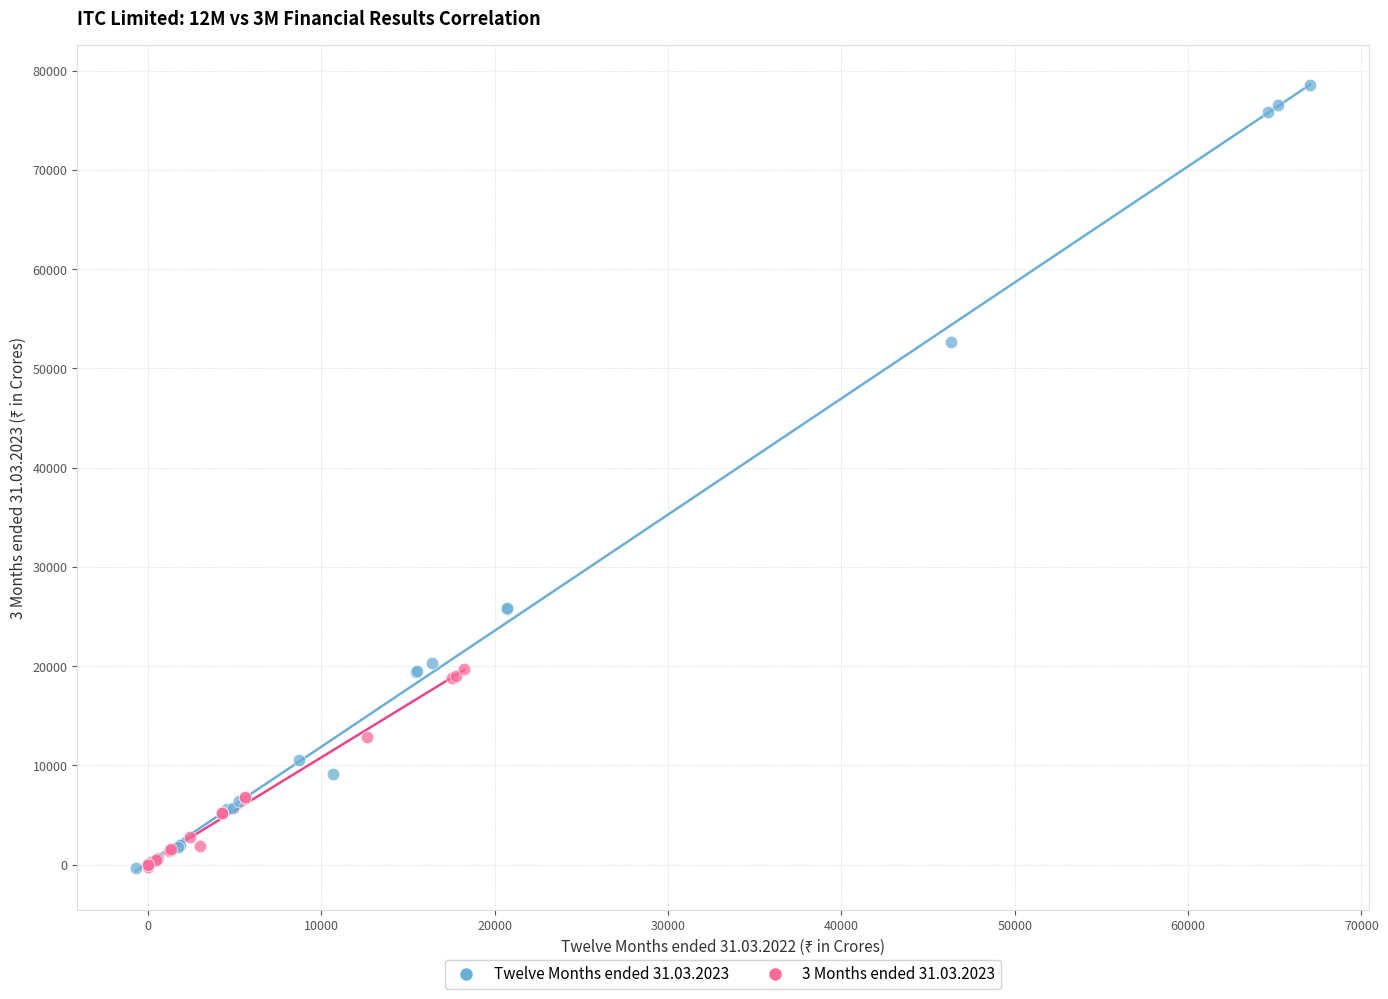

Which series has the largest Y range (max minus min)?

Twelve Months ended 31.03.2023